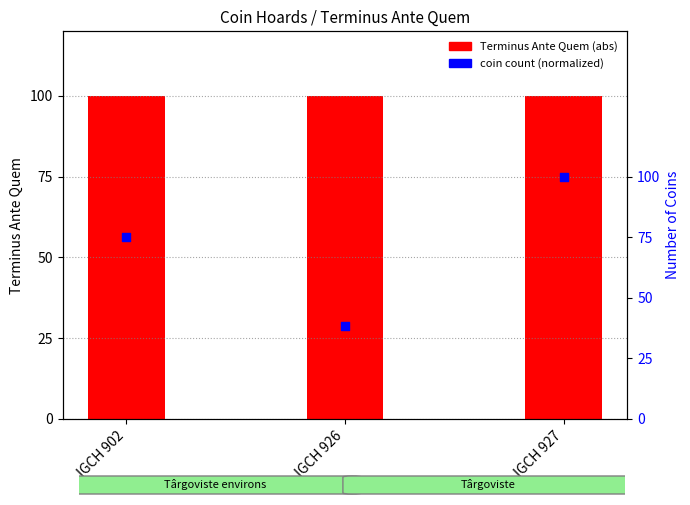

At which category is the sum across all series the highest?

IGCH 927